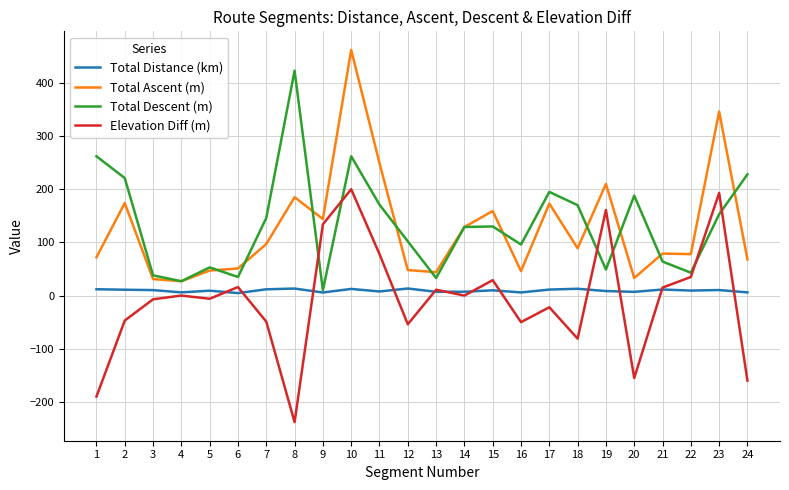

The Total Descent (m) series shows 130.0 at 15. True or false?

True